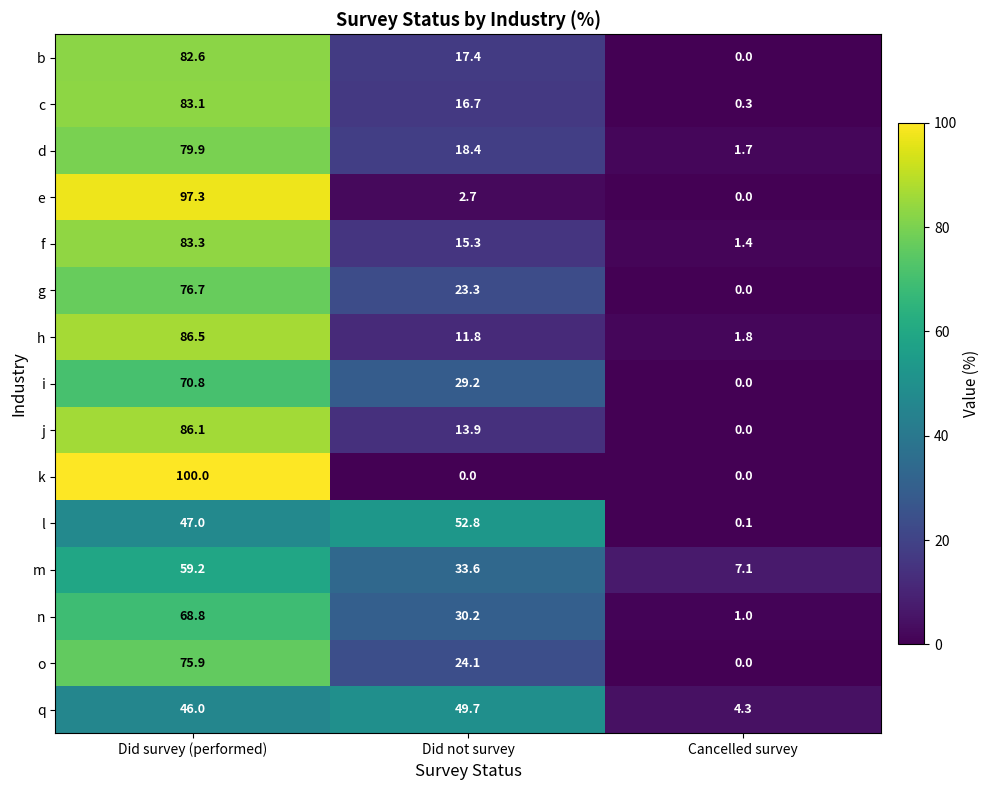

Rank the series at Did not survey from lowest to highest value.

k, e, h, j, f, c, b, d, g, o, i, n, m, q, l